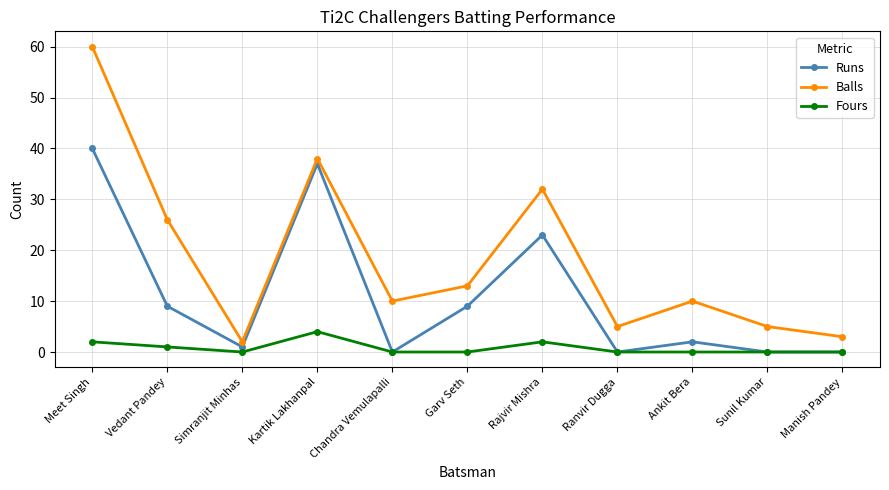

What is the greatest value displayed?

60